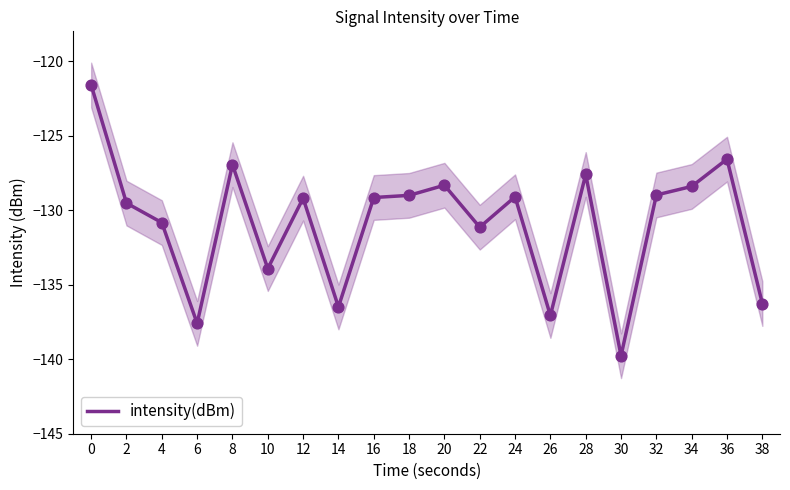

Which has a higher value, 14 or 24?

24